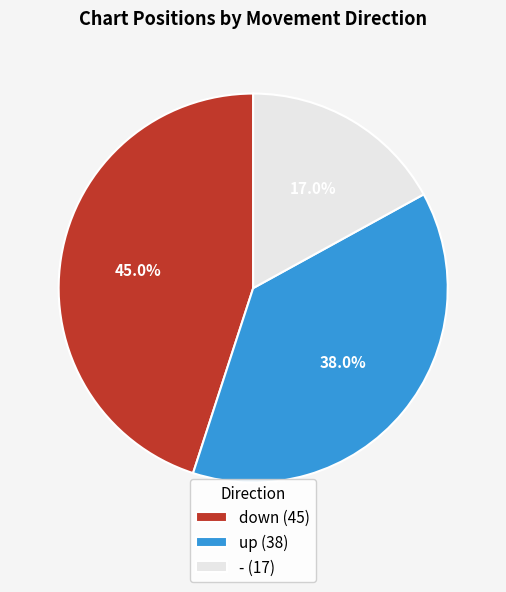

Which category has the smallest portion of the pie?

-